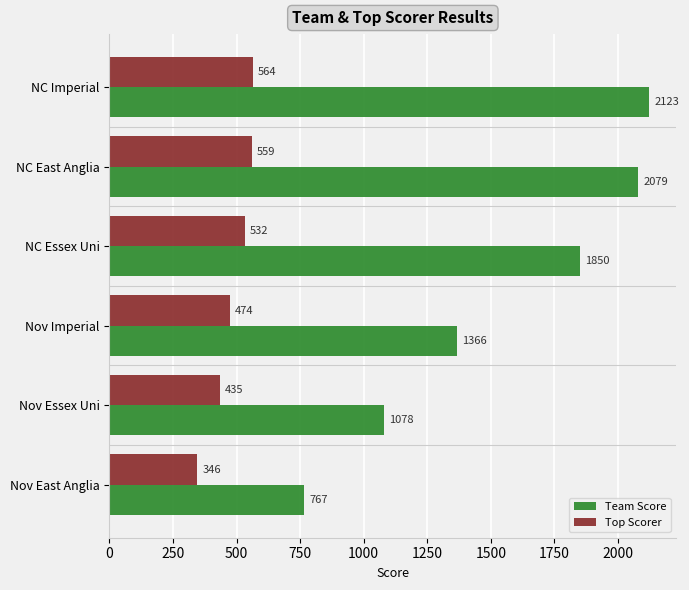

Which series has the largest total across all categories?

Team Score